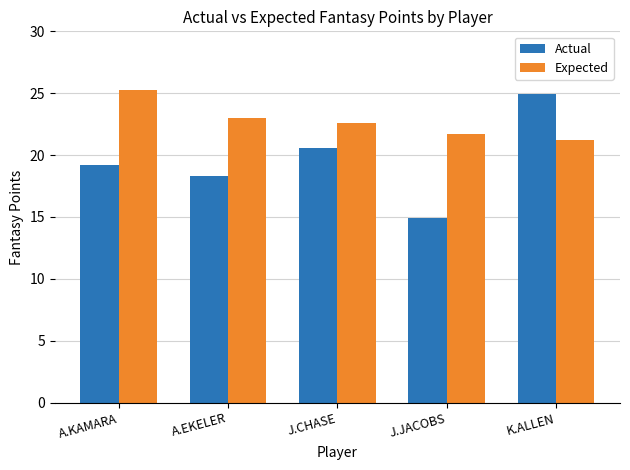

At which label does Actual first exceed 19?

A.KAMARA